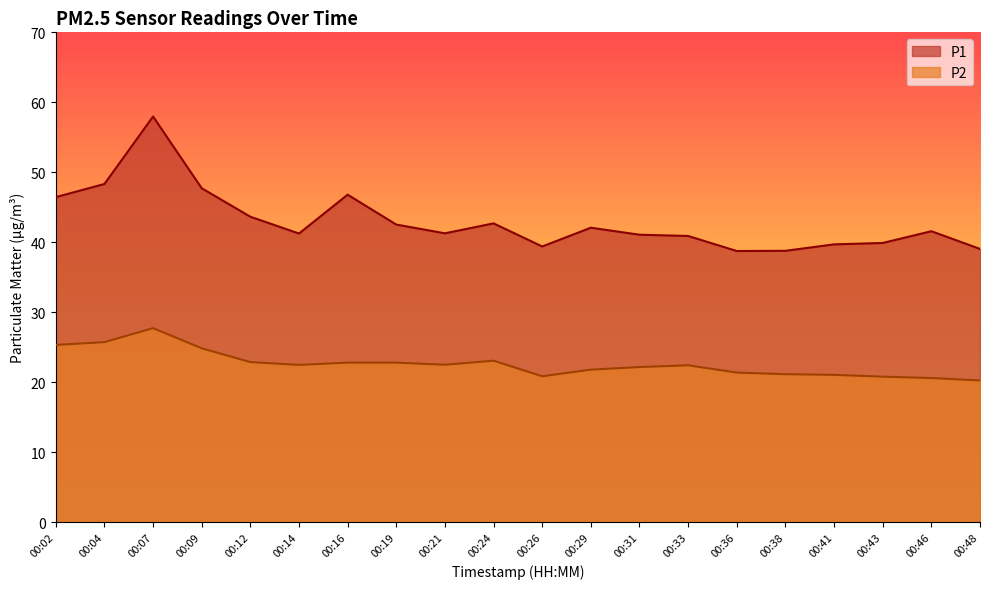

Is it true that P1 equals 20.1 at 00:24?

False